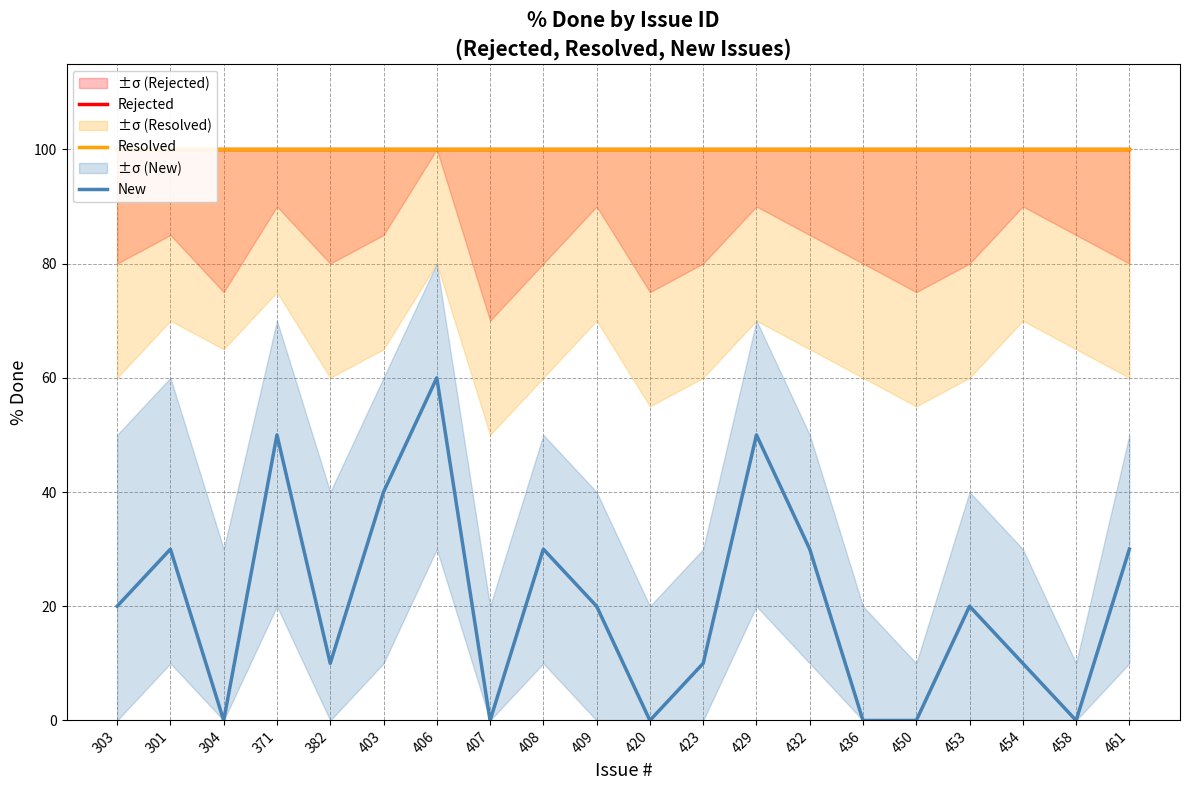

What value does the Rejected series have at 423?

100